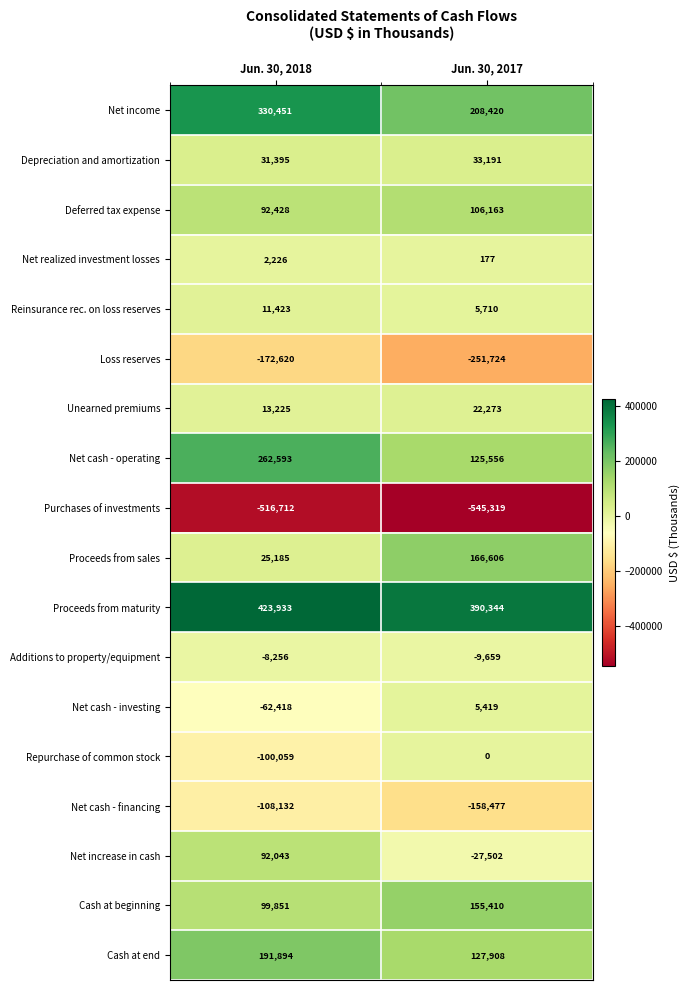

Is it true that Additions to property/equipment equals -5515 at Jun. 30, 2017?

False